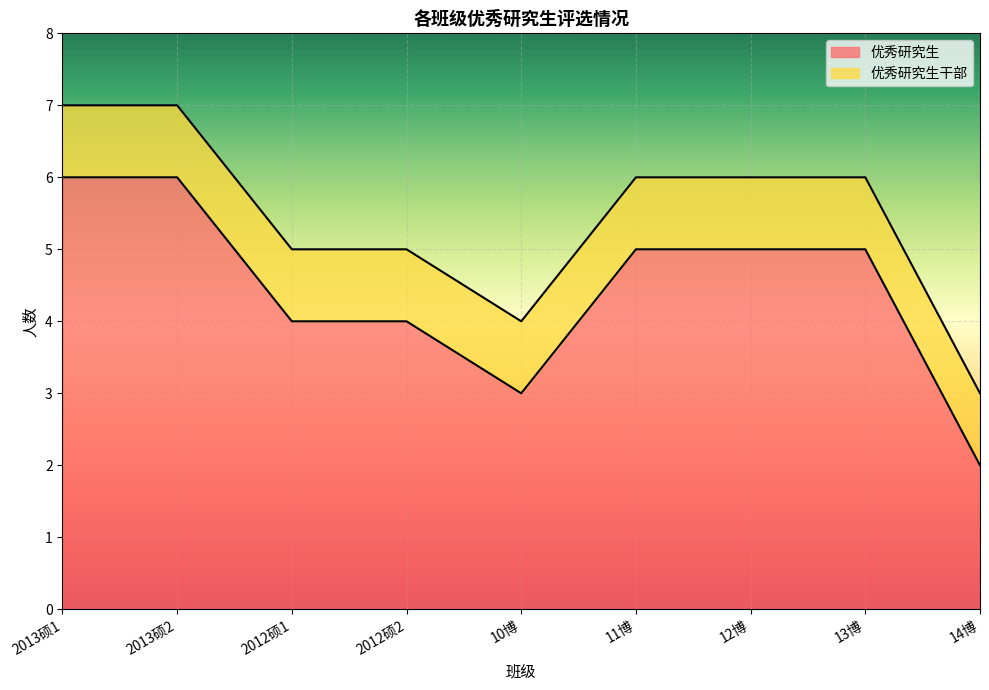

What is the total value across all series at 12博?

6